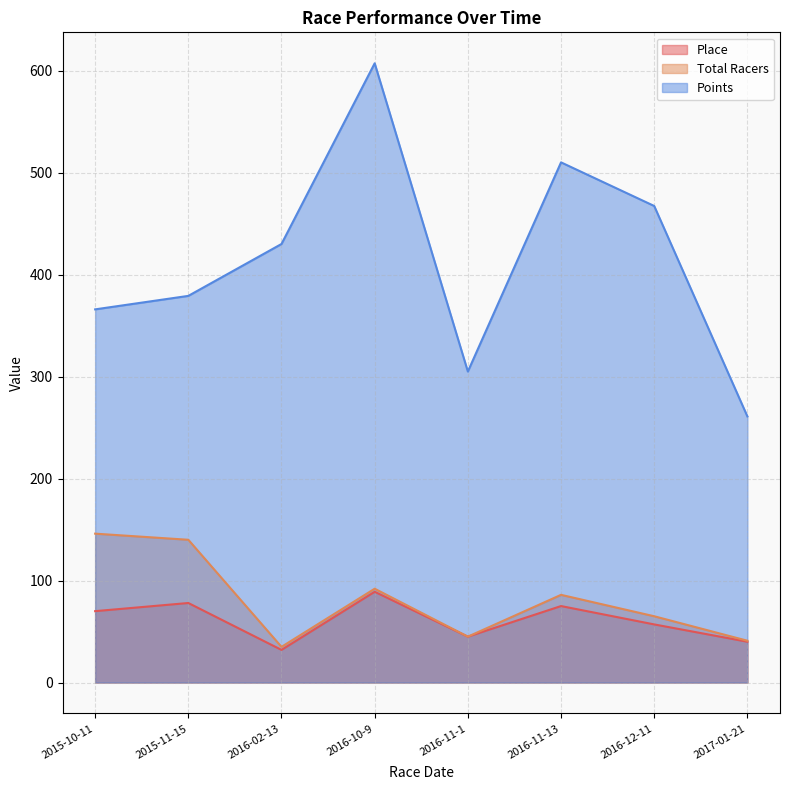

What is the difference between the highest and lowest values at 2016-02-13?

398.1